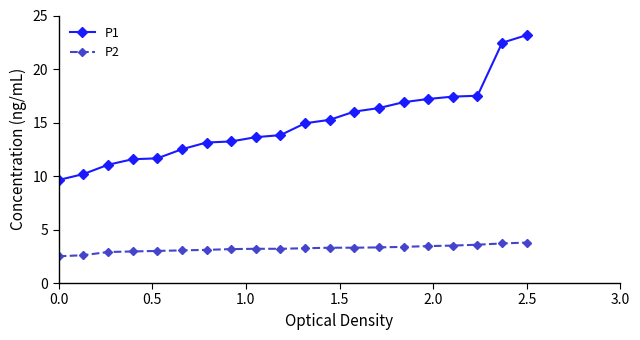

List the series in order of their overall mean, highest first.

P1, P2